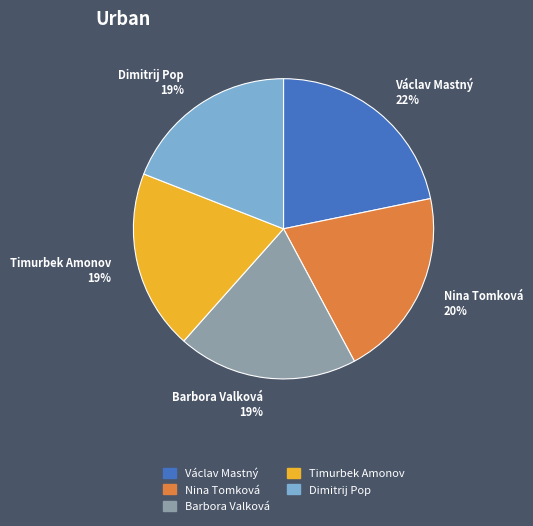

Between Václav Mastný 22% and Timurbek Amonov 19%, which is larger?

Václav Mastný 22%